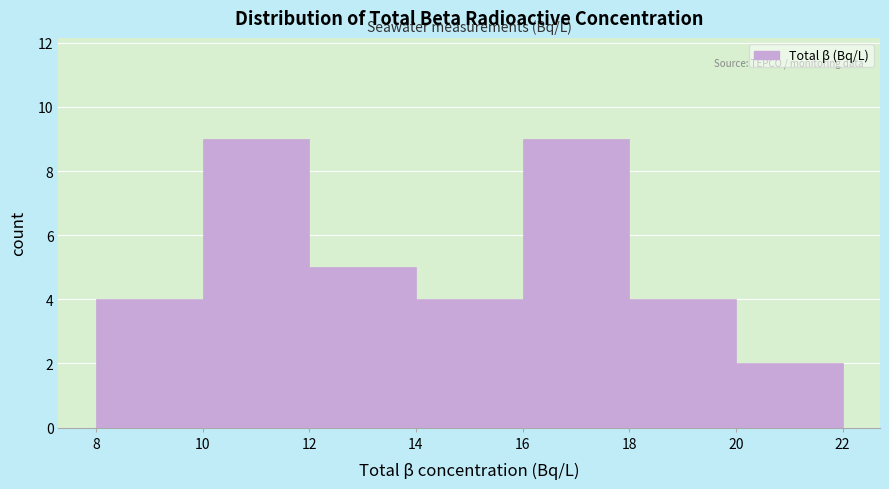

Reading left to right, list every bar in this chart as the range it spans on the x-axis followed by its height. The values are not printed on the chart, so give them approximately, as read against the axis.

8 to 10: 4
10 to 12: 9
12 to 14: 5
14 to 16: 4
16 to 18: 9
18 to 20: 4
20 to 22: 2